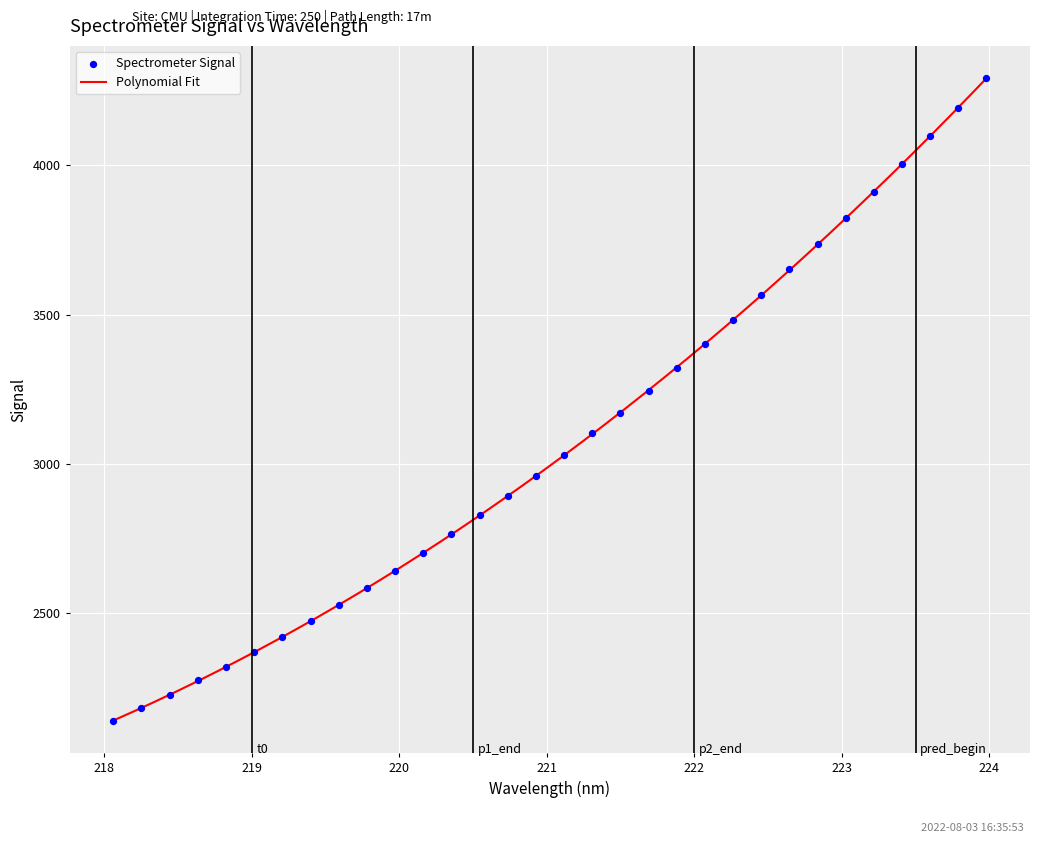

What is the highest value of the Polynomial Fit series?

4290.6